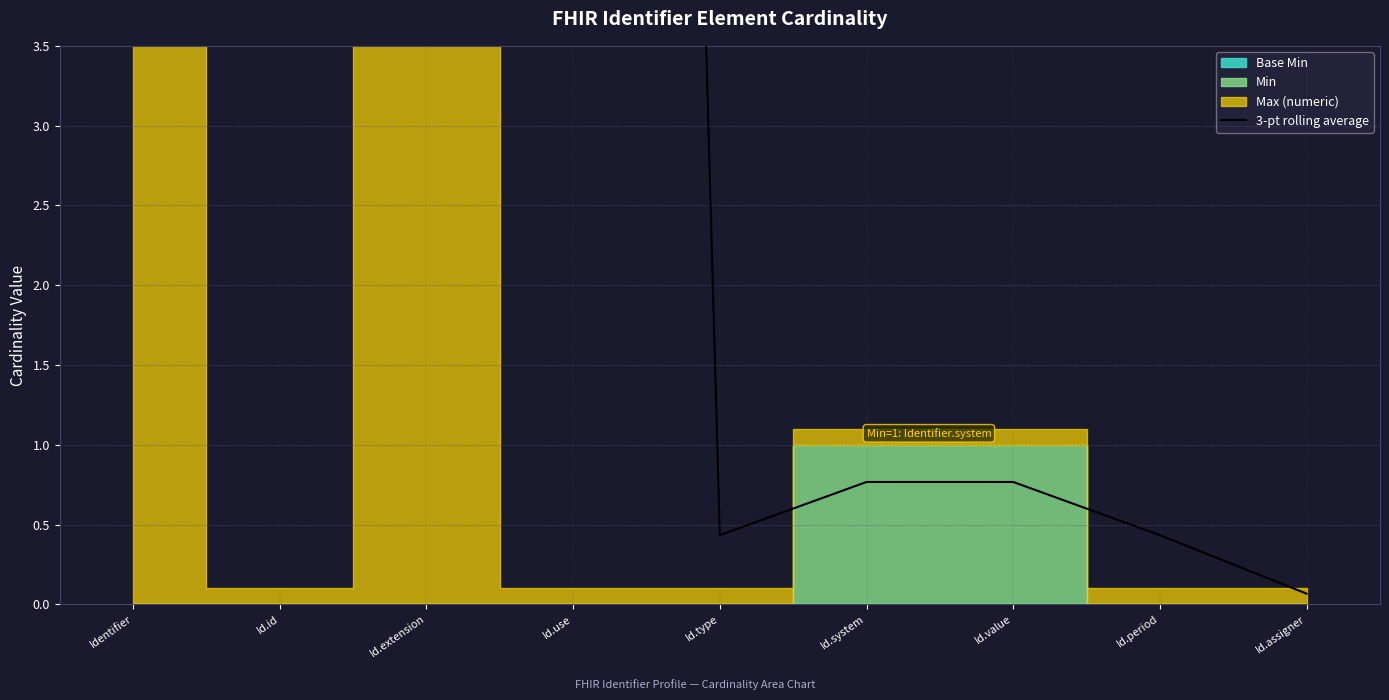

What is the change in value from Id.use to Id.value?

-32.6